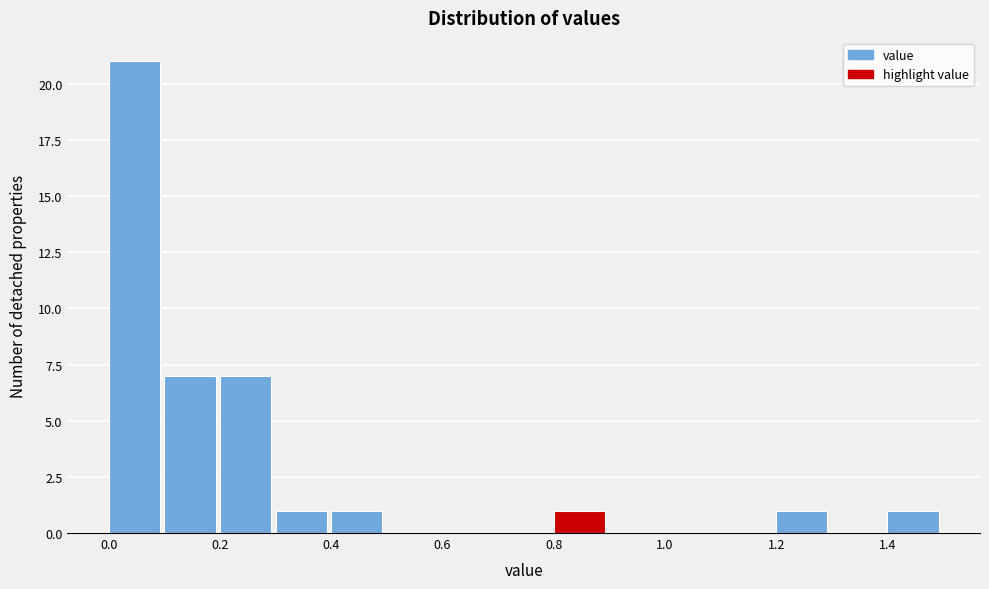

Reading left to right, list every bar in this chart as the range it spans on the x-axis followed by its height. The values are not printed on the chart, so give them approximately, as read against the axis.

0.0 to 0.1: 21
0.1 to 0.2: 7
0.2 to 0.3: 7
0.3 to 0.4: 1
0.4 to 0.5: 1
0.5 to 0.6: 0
0.6 to 0.7: 0
0.7 to 0.8: 0
0.8 to 0.9: 1
0.9 to 1.0: 0
1.0 to 1.1: 0
1.1 to 1.2: 0
1.2 to 1.3: 1
1.3 to 1.4: 0
1.4 to 1.5: 1